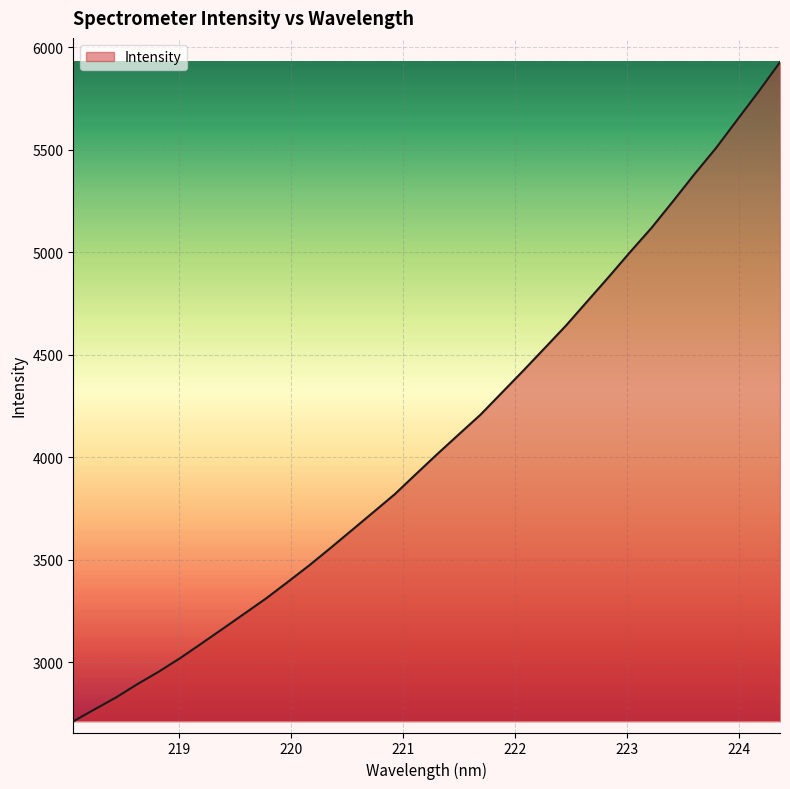

What is the difference between the maximum and minimum values?

3217.1